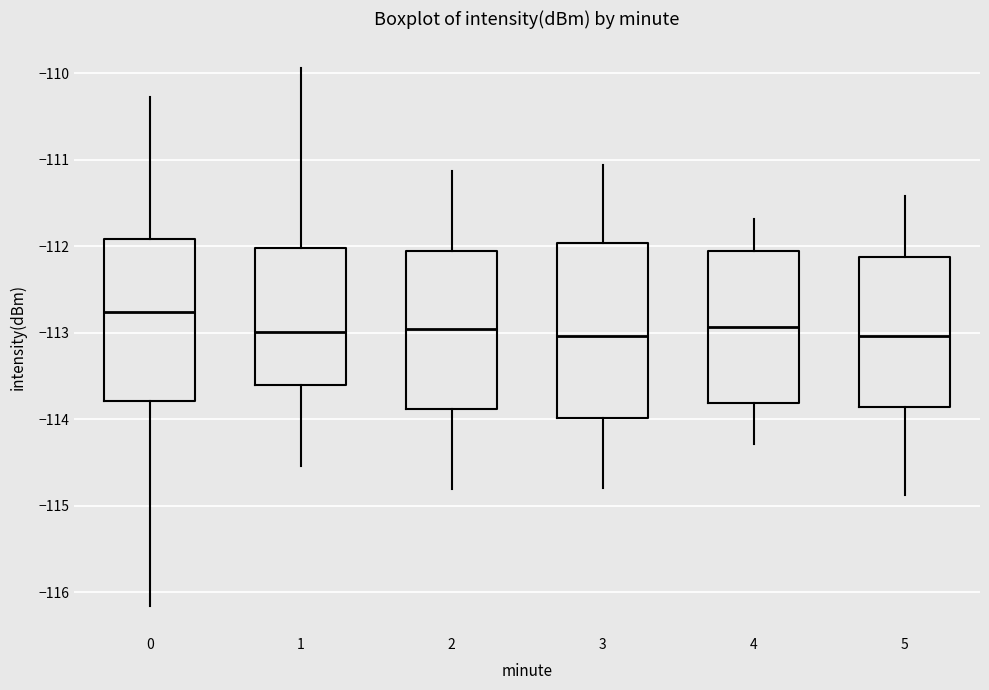

Comparing the boxes themselves (not the whiskers), which one is the tallest?

3